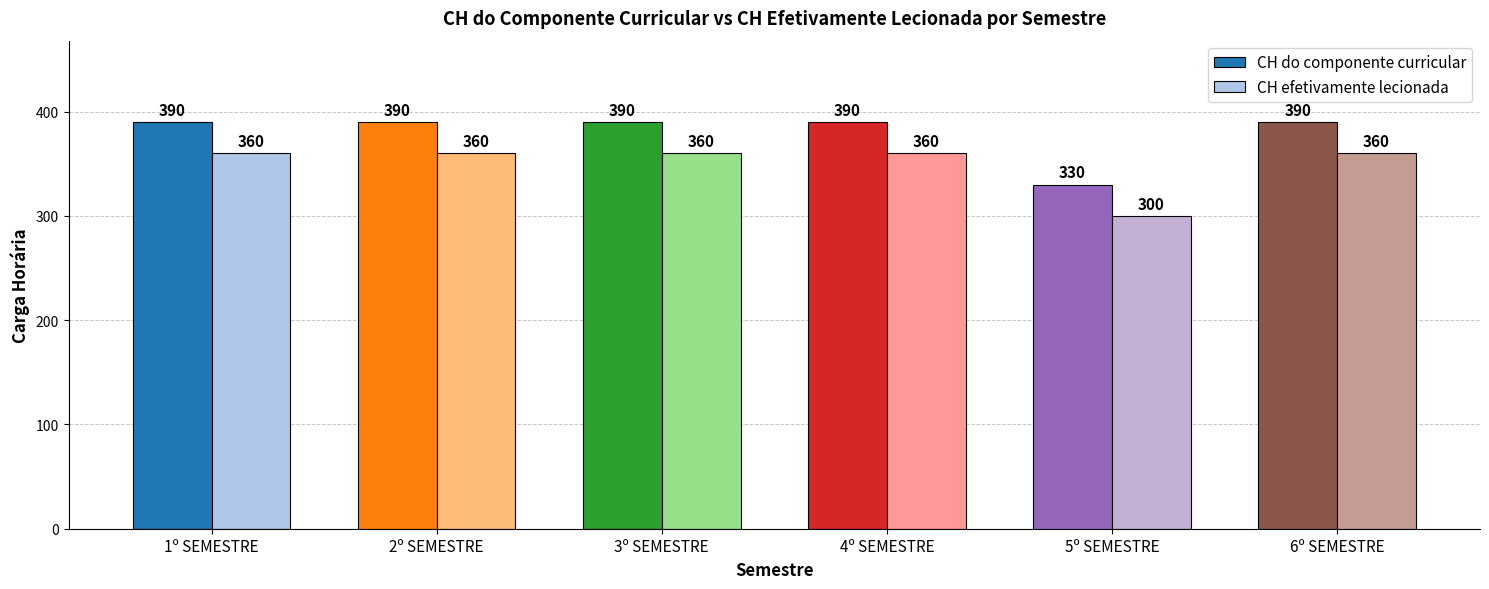

Rank the series at 2º SEMESTRE from lowest to highest value.

CH efetivamente lecionada, CH do componente curricular